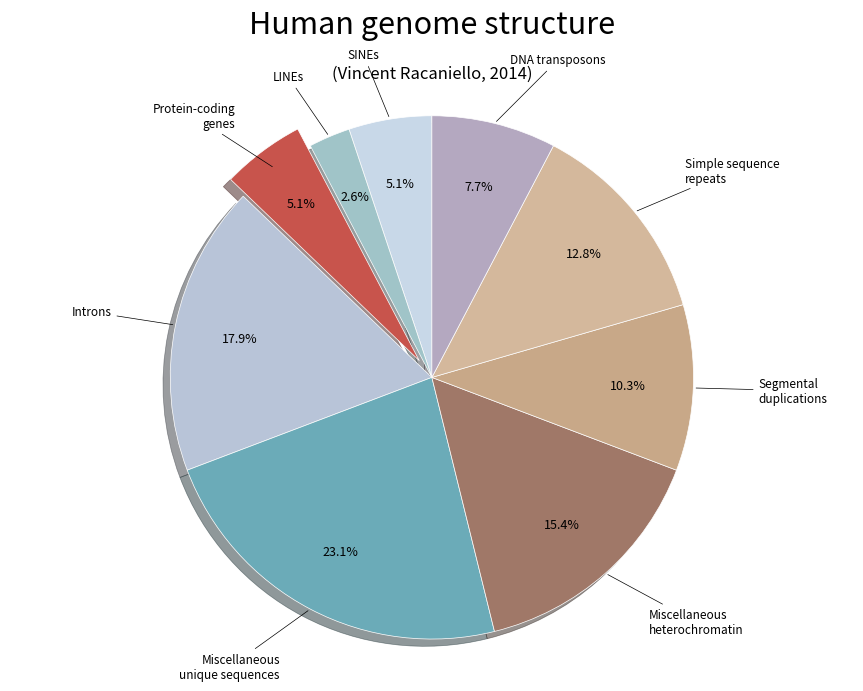

To the nearest percent, what is the average slice percentage?

11%